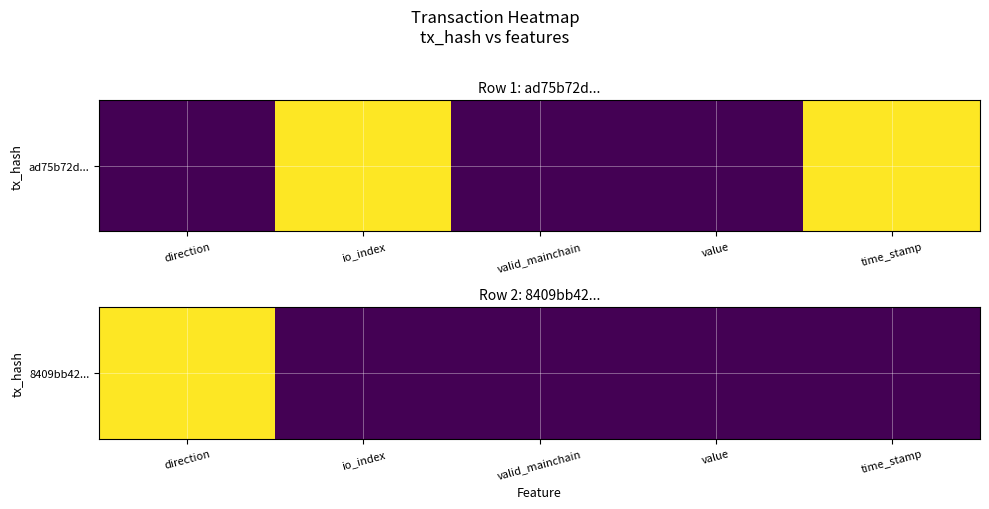

At which category does the chart reach its minimum across all series?

io_index